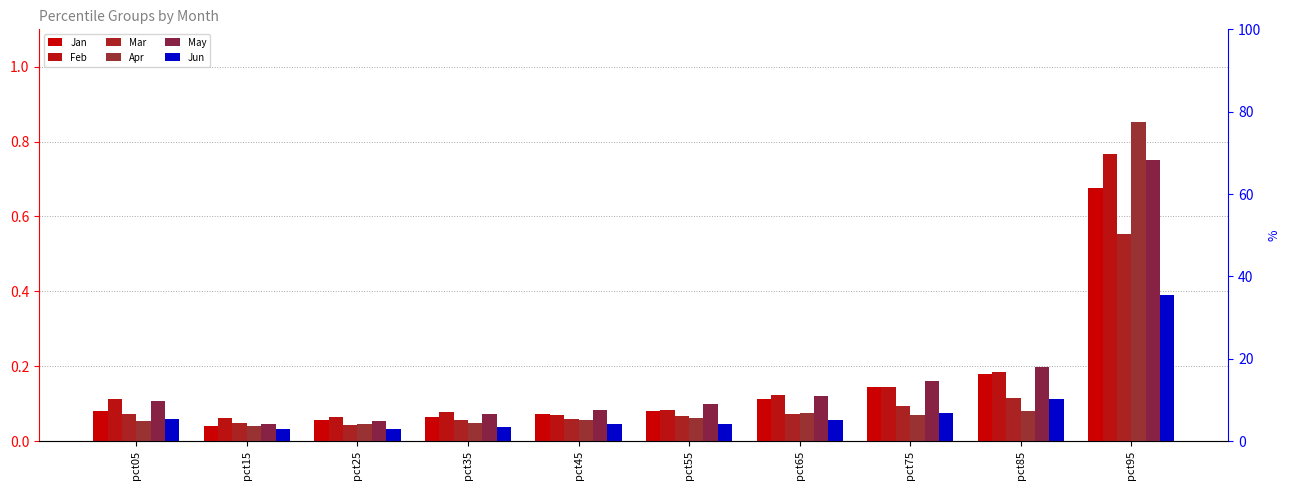

Between pct95 and pct55, which is larger?

pct95